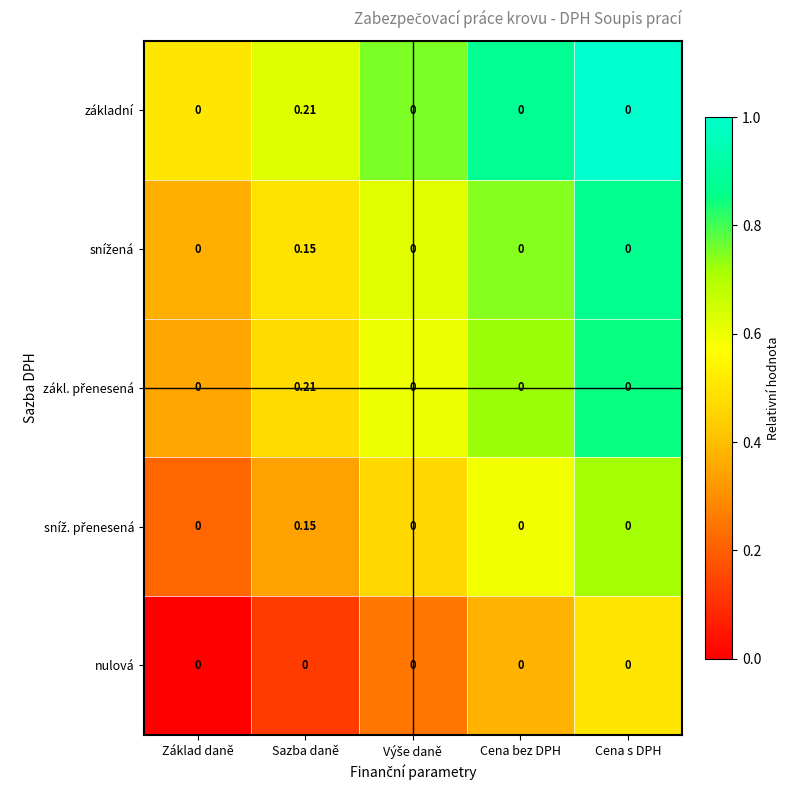

At which category does the chart reach its peak across all series?

Sazba daně